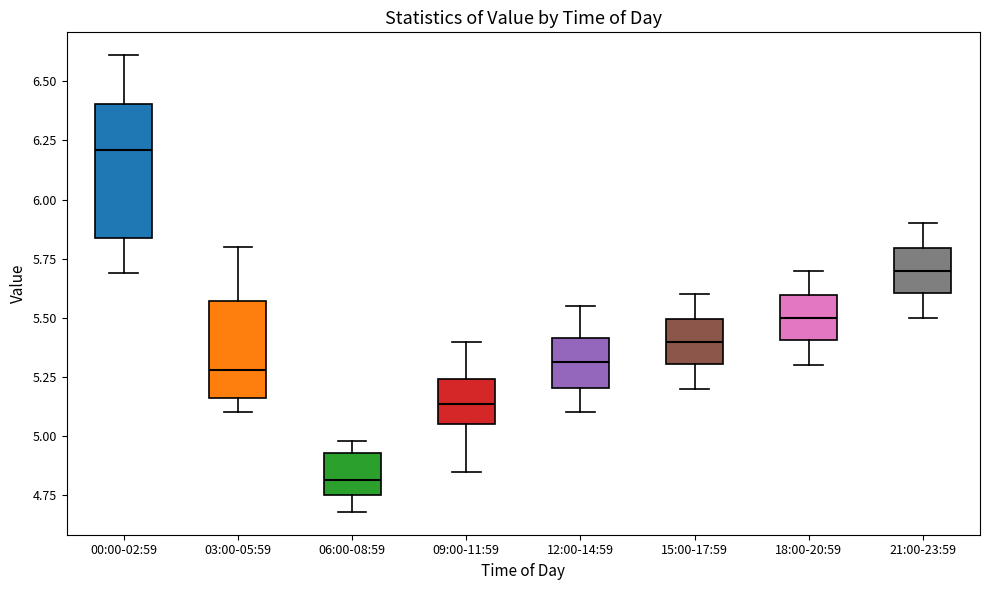

Which box's median line is the highest?

00:00-02:59